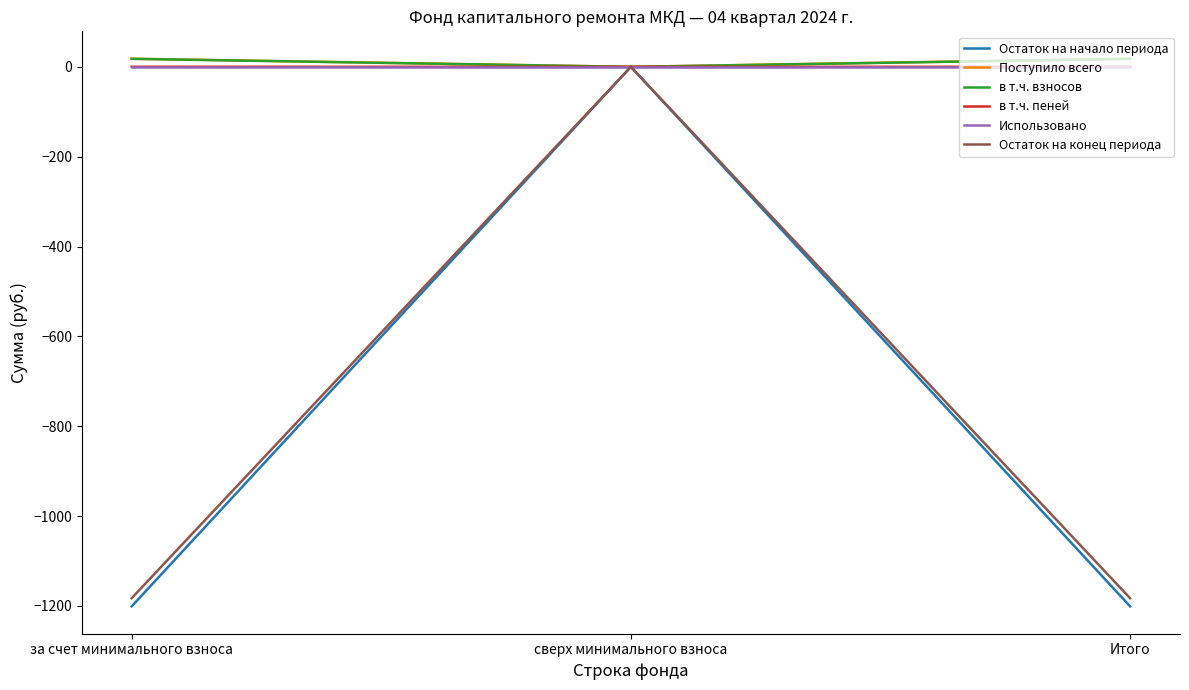

Which series has the largest range (max minus min)?

Остаток на начало периода